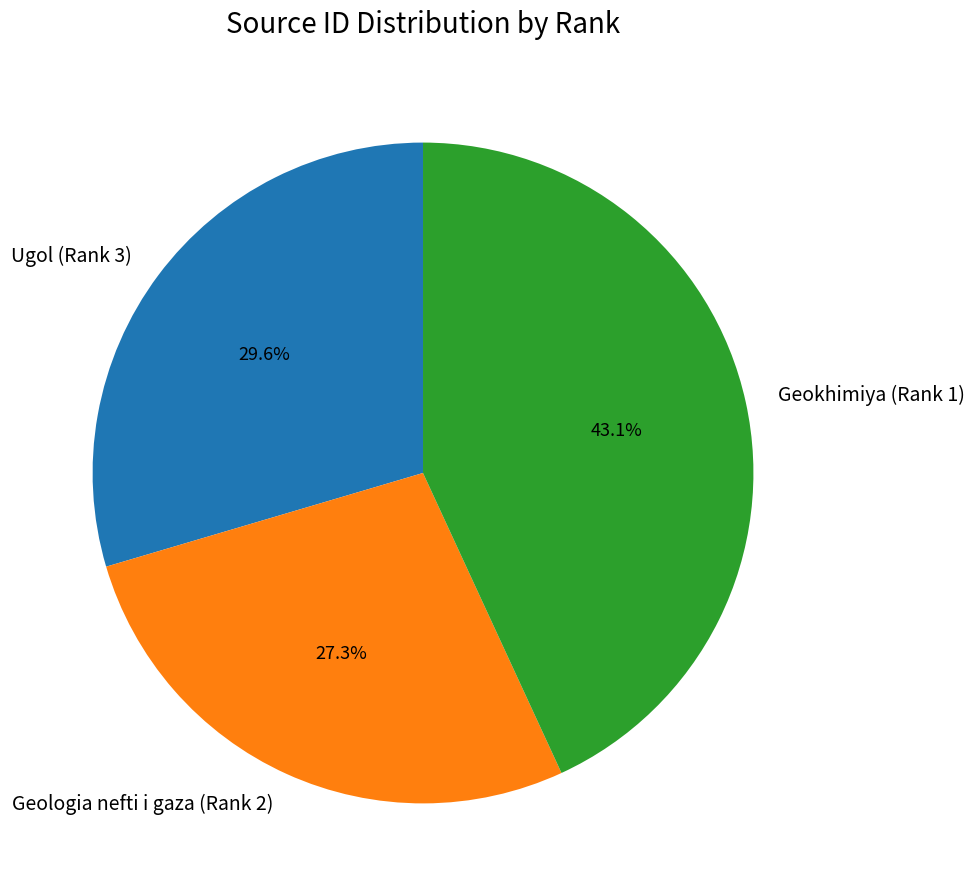

Rank the categories by value from highest to lowest.

Geokhimiya (Rank 1), Ugol (Rank 3), Geologia nefti i gaza (Rank 2)